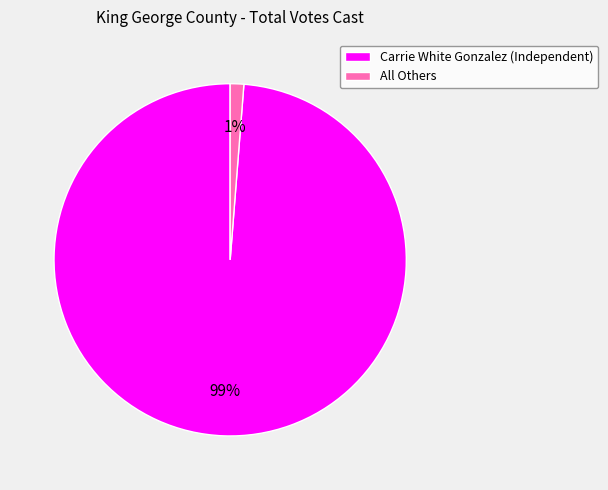

Rank the categories by value from lowest to highest.

All Others, Carrie White Gonzalez (Independent)